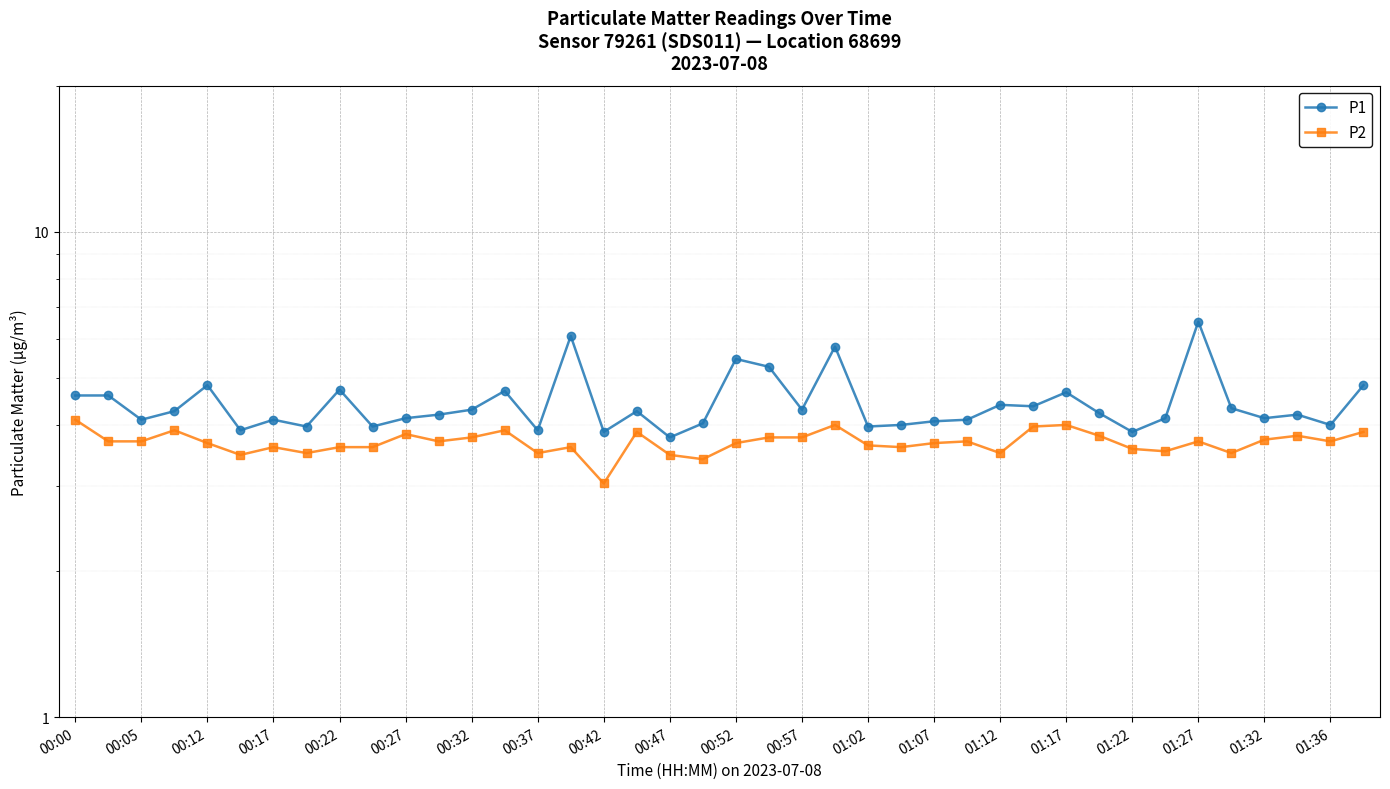

Rank the series by their average value, from highest to lowest.

P1, P2